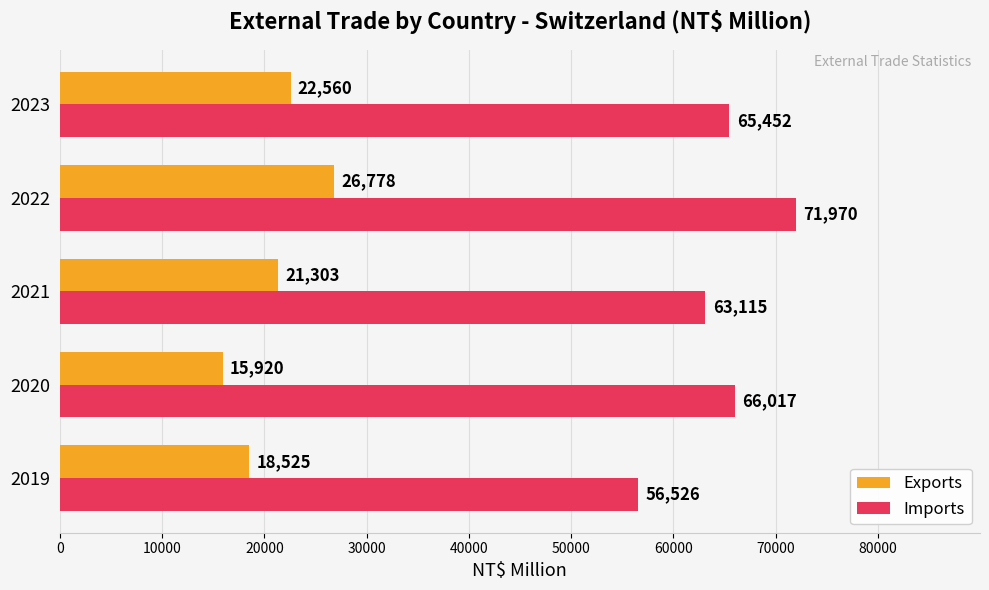

Which series has the widest spread of values?

Imports